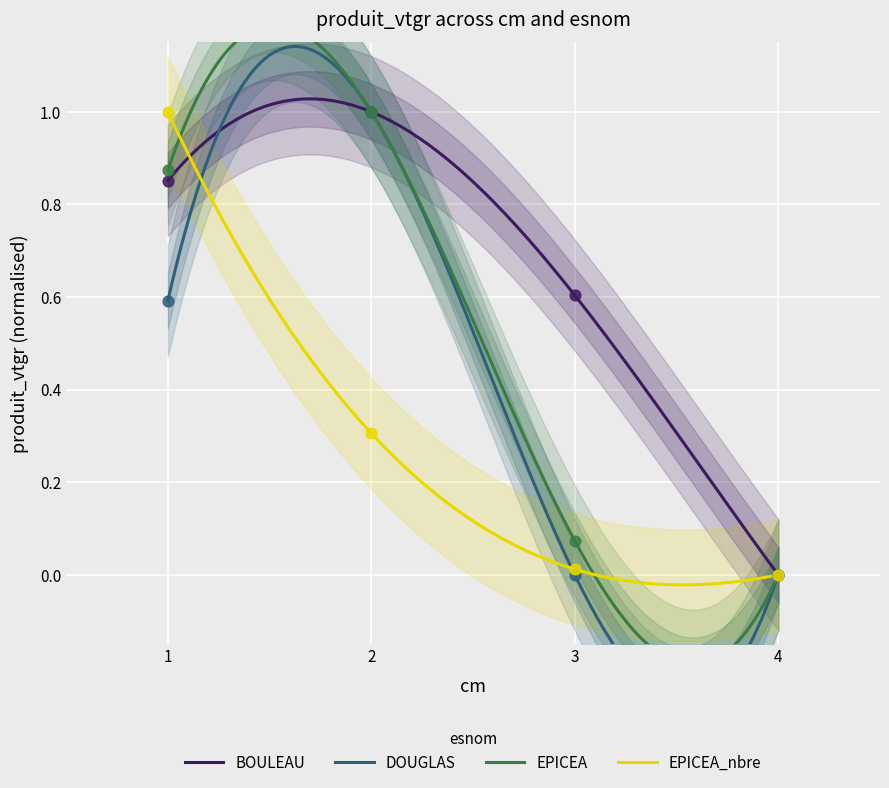

At how many categories does at least one series exceed 0?

3